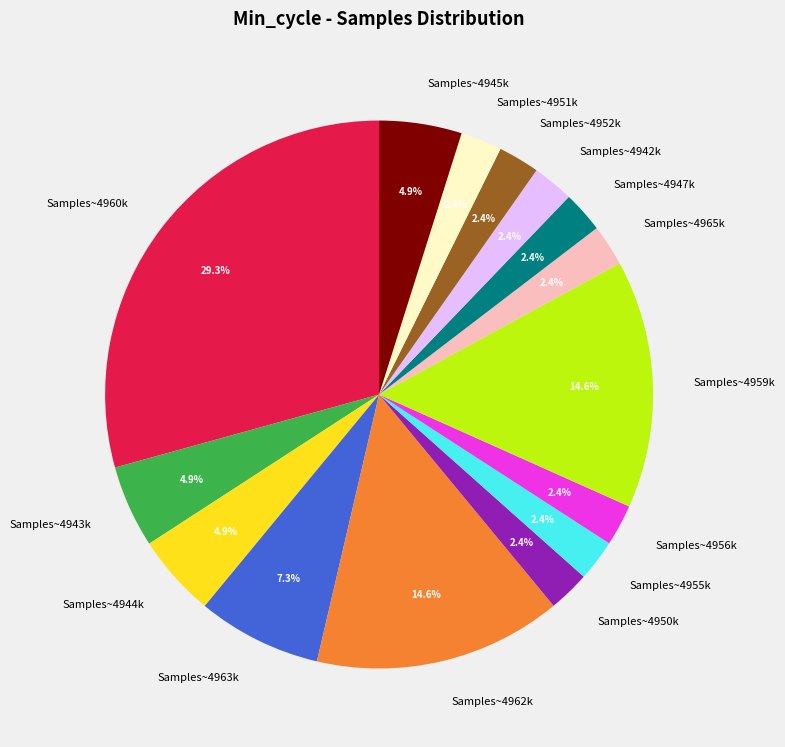

Which category has the biggest portion of the pie?

Samples~4960k